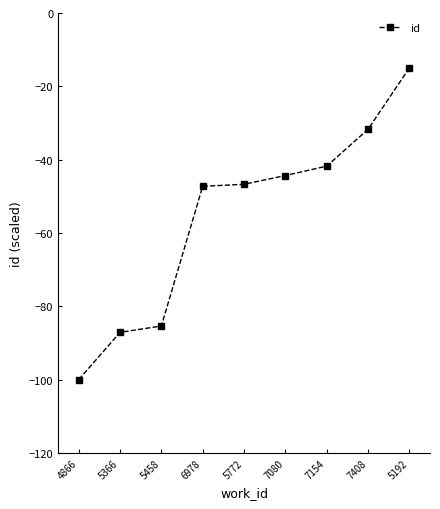

Reading right to left, list all the values displayed in this chart.

5192=-15.0	7408=-31.7	7154=-41.8	7080=-44.3	5772=-46.7	6978=-47.3	5458=-85.4	5366=-87.1	4866=-100.0